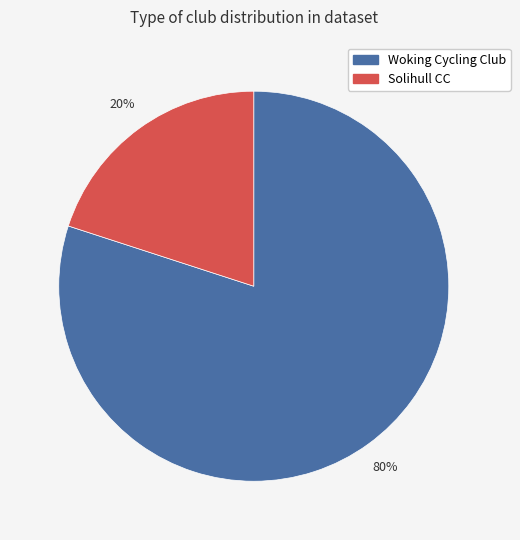

The Woking Cycling Club slice represents 92% of the pie. True or false?

False